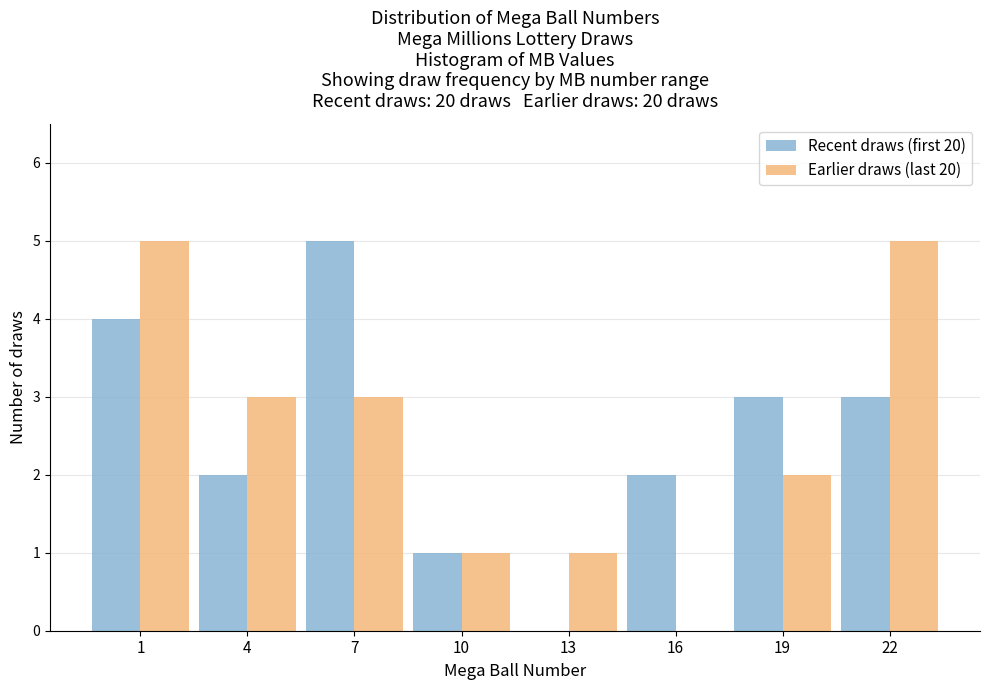

Reading left to right, extract all data points from this chart.

Recent draws (first 20): 1=4	4=2	7=5	10=1	13=0	16=2	19=3	22=3
Earlier draws (last 20): 1=5	4=3	7=3	10=1	13=1	16=0	19=2	22=5